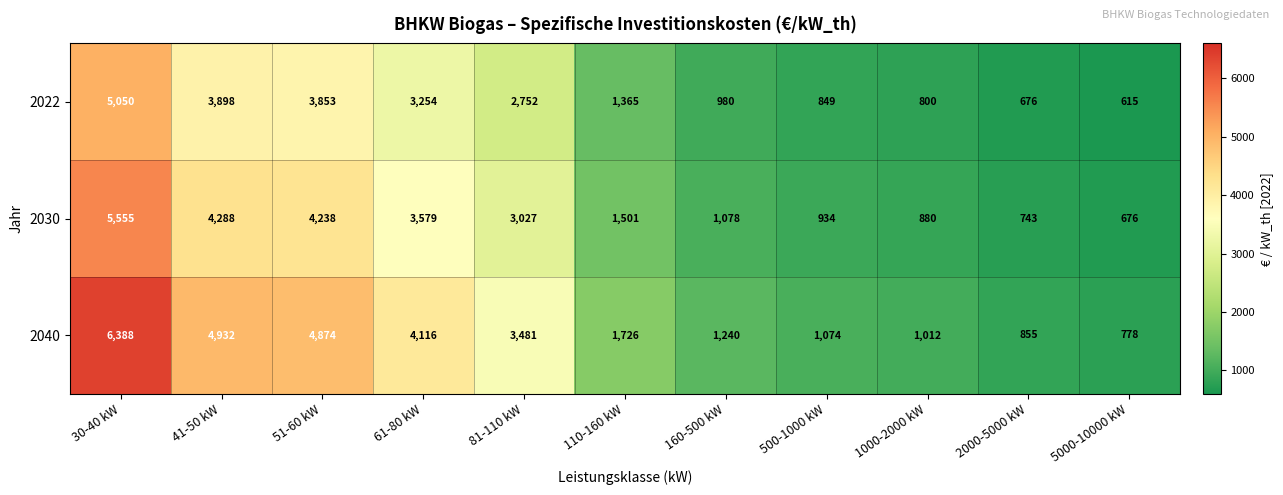

Between 61-80 kW and 1000-2000 kW, which series saw the biggest shift?

2040